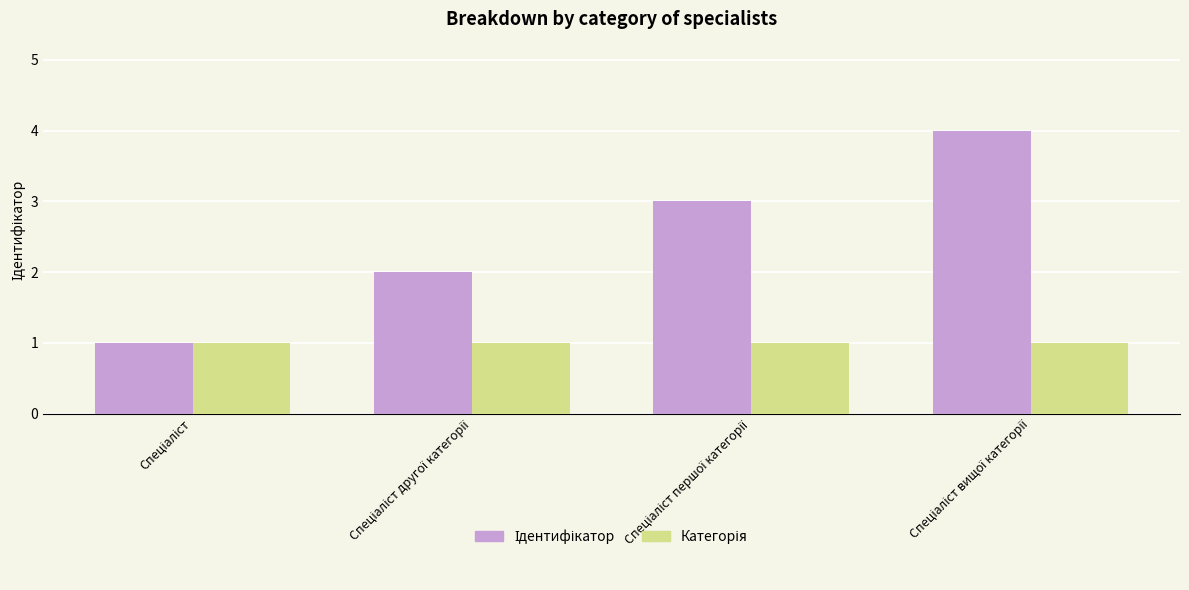

How many bars are there in total?

8